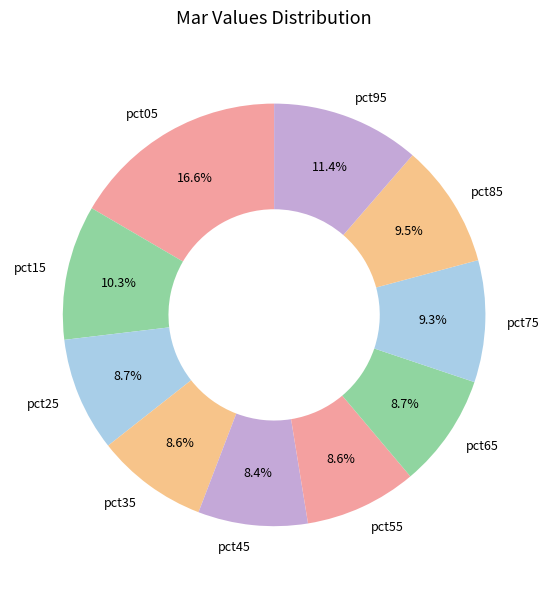

Which slice is the largest?

pct05